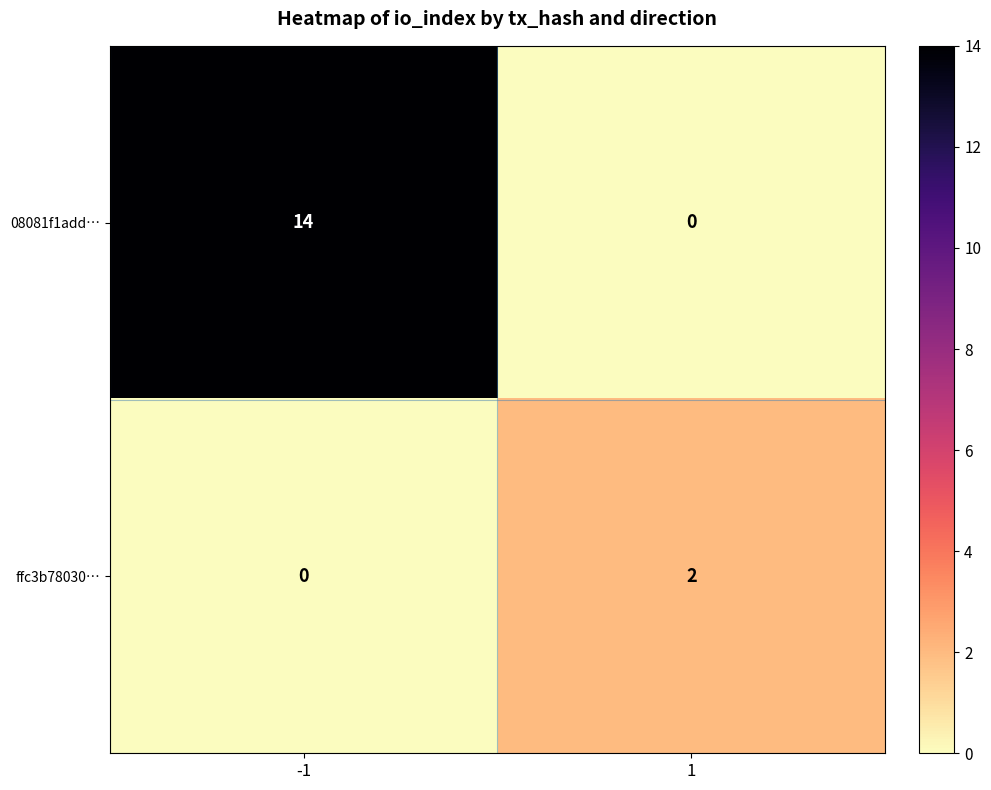

Is it true that 08081f1add… equals 0 at 1?

True